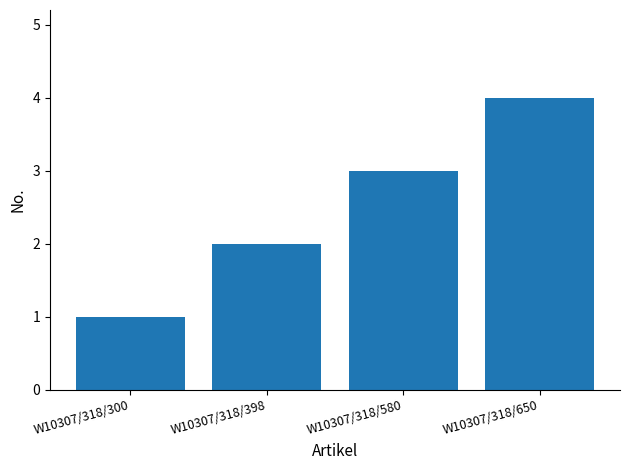

At which category does the chart reach its minimum across all series?

W10307/318/300